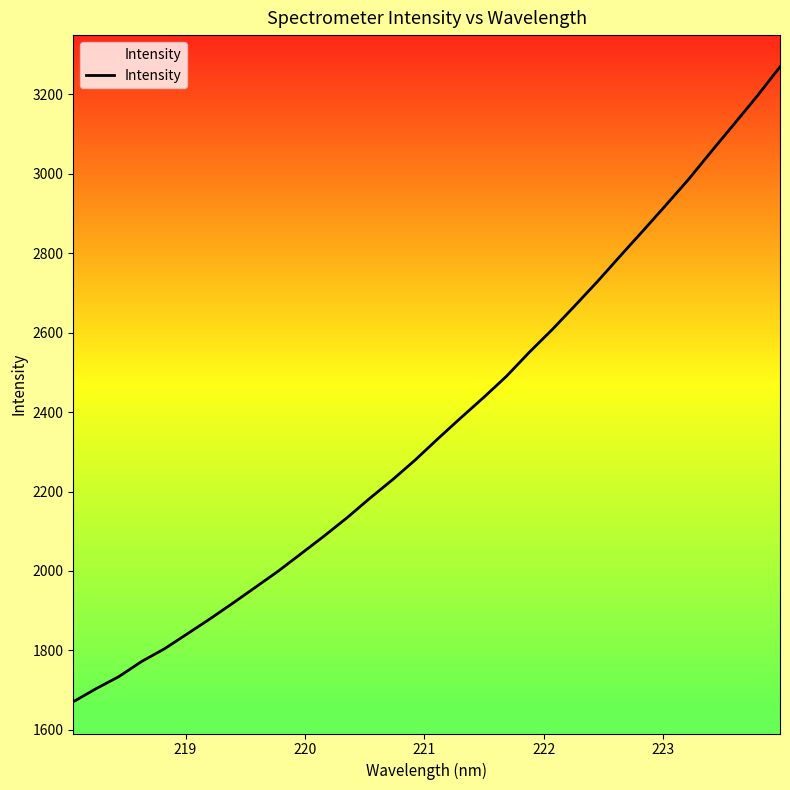

What is the greatest value displayed?

3268.9